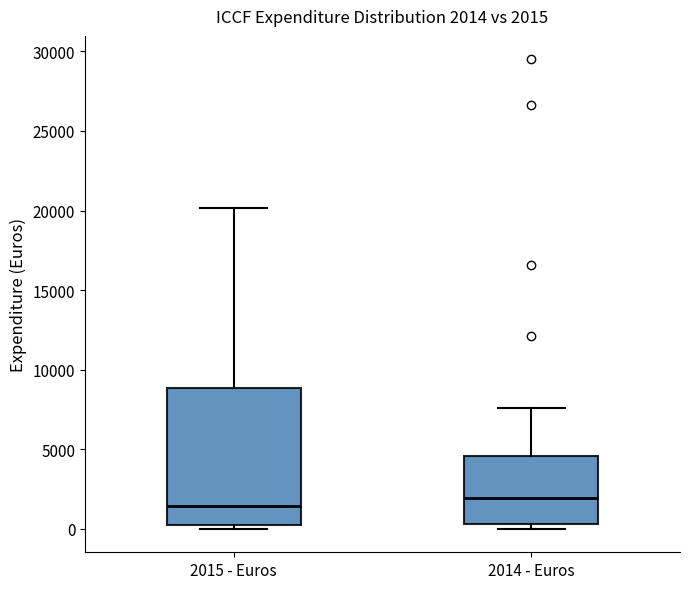

Which box is the tallest, from its lower edge to its upper edge?

2015 - Euros